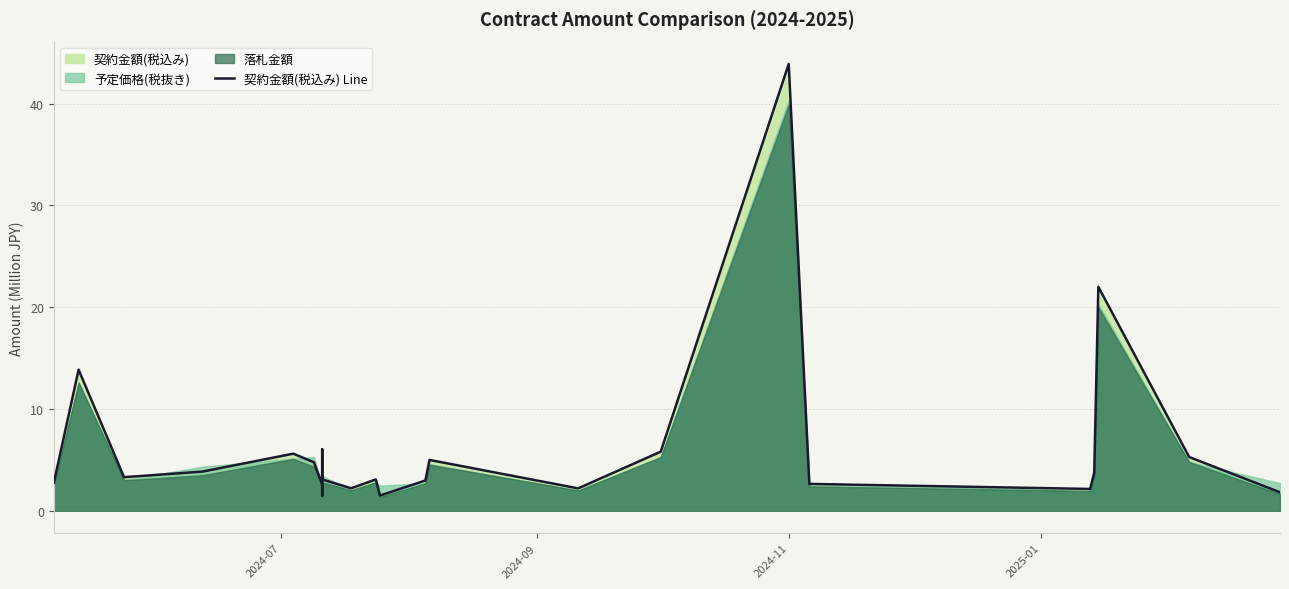

Reading left to right, transcribe all the data shown in this chart.

2.8	13.9	3.3	3.9	5.6	4.8	2.6	1.5	1.8	6.0	3.1	2.2	3.1	1.5	3.0	5.0	2.2	5.8	43.9	2.6	2.1	3.7	22.0	5.3	1.8